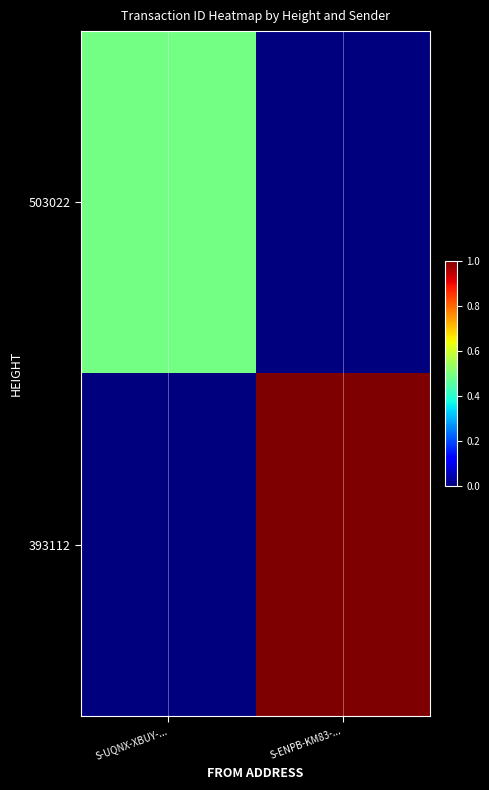

At which category is the sum across all series the highest?

S-ENPB-KM83-...